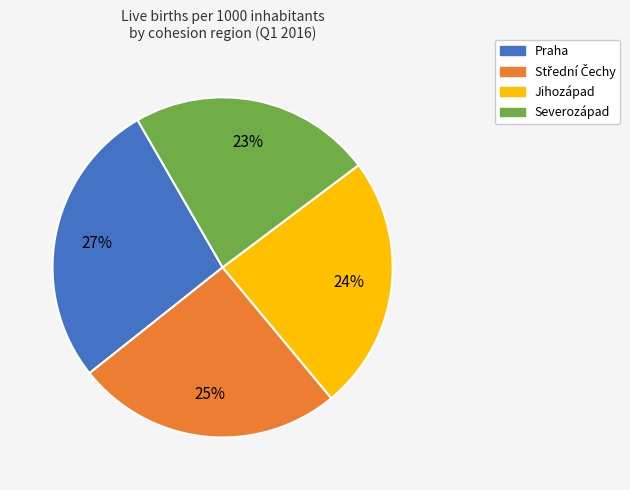

Is there any slice that represents more than half of the pie?

No